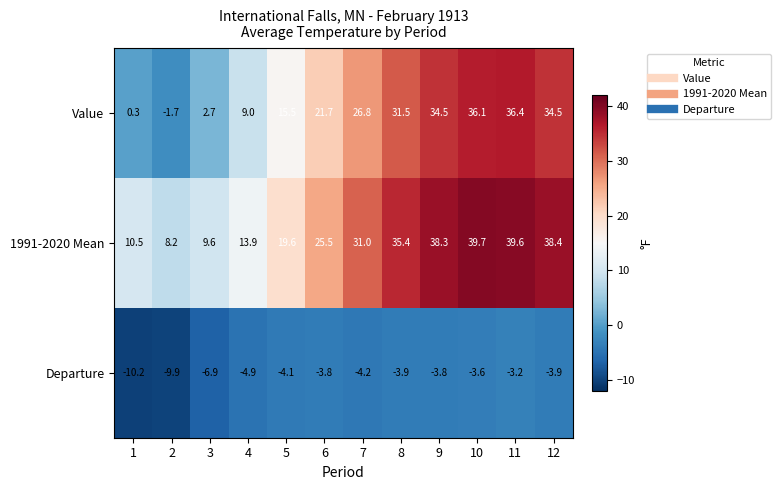

What is the total value across all series at 7?

53.6